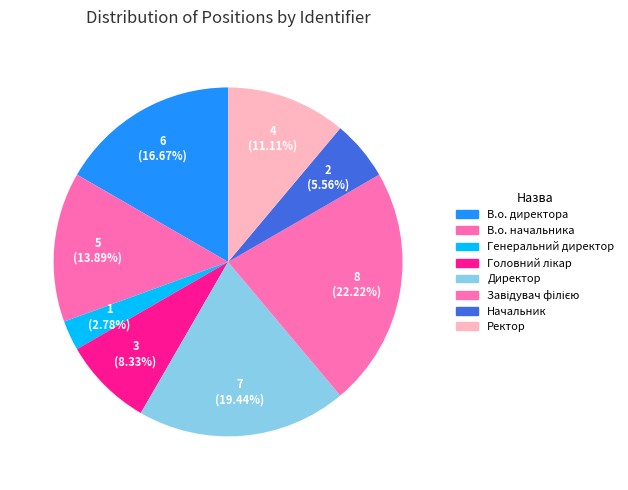

To the nearest percent, what percentage of the pie is Директор?

19%